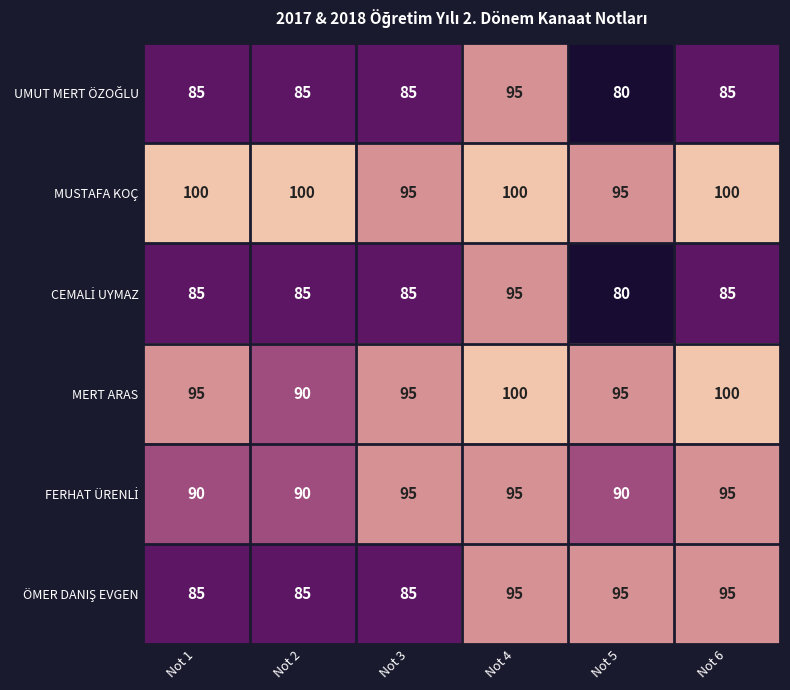

Which label corresponds to the smallest value in the chart?

Not 5